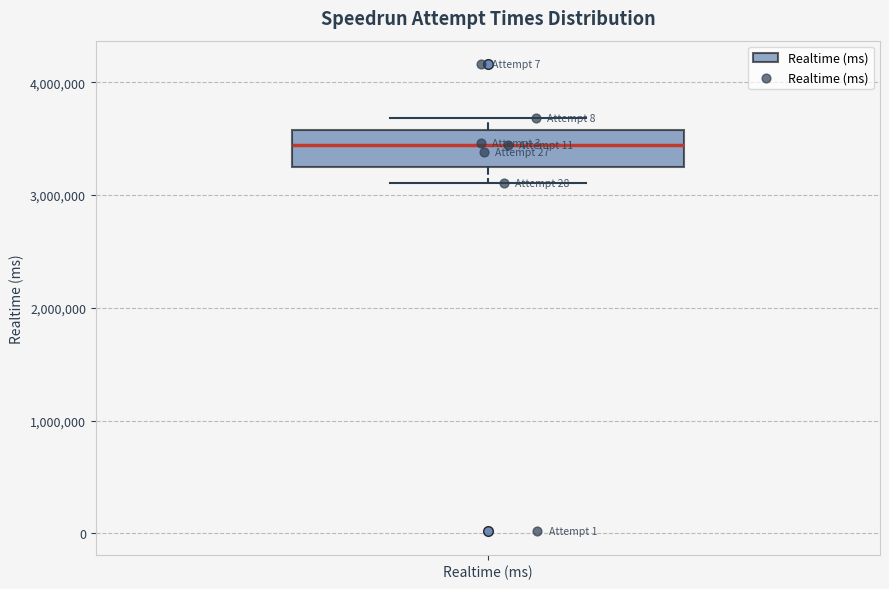

Transcribe this box plot: give where the median line is, the range the box spans, and where the two whiskers end, as read against the y-axis. The values are not printed on the chart, so give them approximately, as read against the axis.

median 3400000, box 3200000 to 3600000, whiskers 3100000 to 3700000